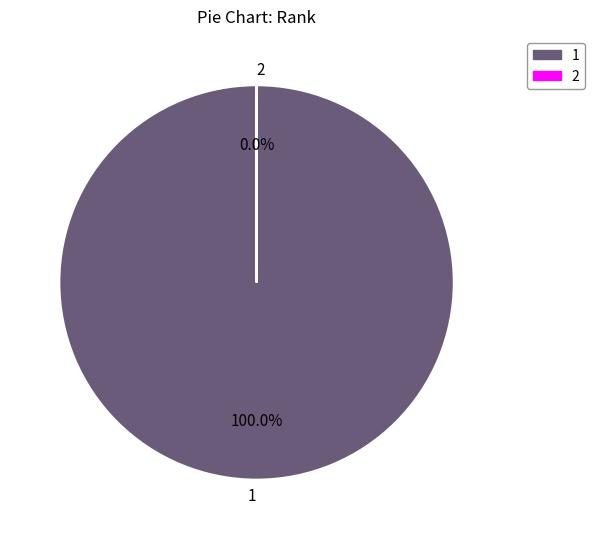

To the nearest percent, what is the combined percentage of 2 and 1?

100%